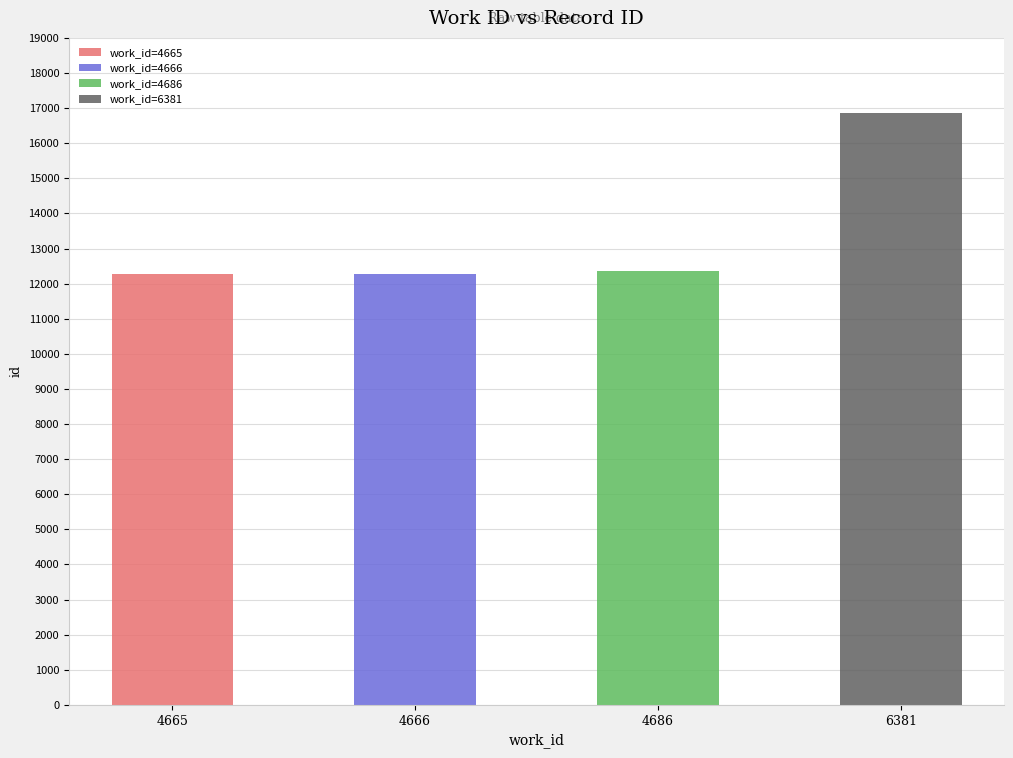

What is the sum of all values?

53747